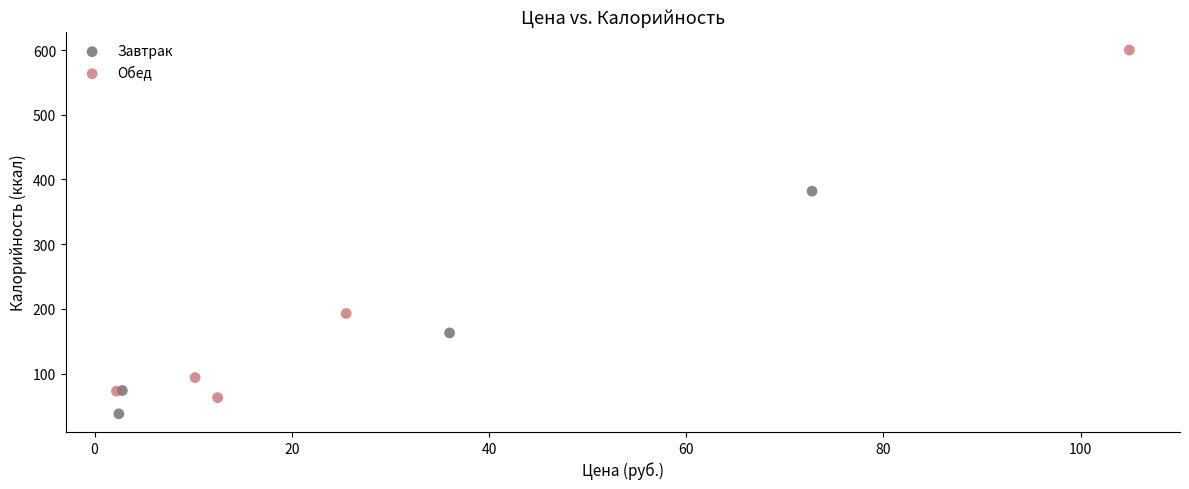

Which series contains the lowest Y value?

Завтрак